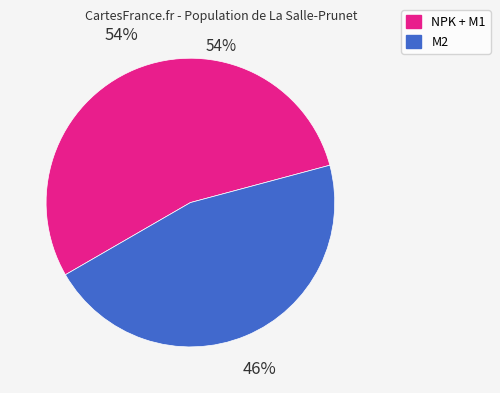

Does any single category account for the majority?

Yes